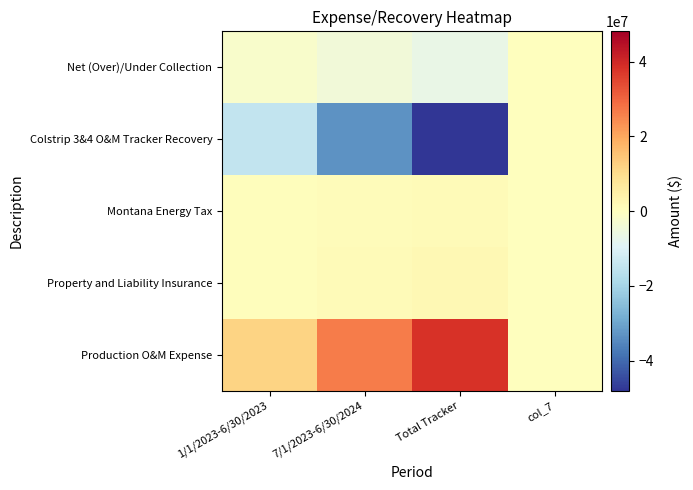

Reading left to right, extract all data points from this chart.

Production O&M Expense: 1/1/2023-6/30/2023=11789075.3	7/1/2023-6/30/2024=26478169.8	Total Tracker=38267245.1	col_7=0.0
Property and Liability Insurance: 1/1/2023-6/30/2023=568048.0	7/1/2023-6/30/2024=1455340.1	Total Tracker=2023388.1	col_7=0.0
Montana Energy Tax: 1/1/2023-6/30/2023=436646.7	7/1/2023-6/30/2024=905186.8	Total Tracker=1341833.4	col_7=0.0
Colstrip 3&4 O&M Tracker Recovery: 1/1/2023-6/30/2023=-15000862.7	7/1/2023-6/30/2024=-33074855.4	Total Tracker=-48075718.0	col_7=0.0
Net (Over)/Under Collection: 1/1/2023-6/30/2023=-2207092.7	7/1/2023-6/30/2024=-4236158.7	Total Tracker=-6443251.3	col_7=0.0